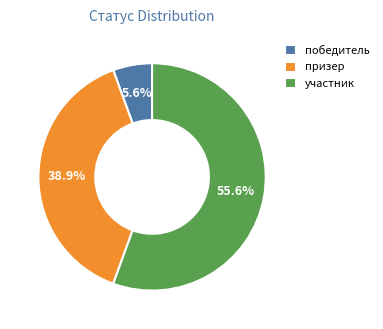

To the nearest percent, what percentage of the pie is победитель?

6%